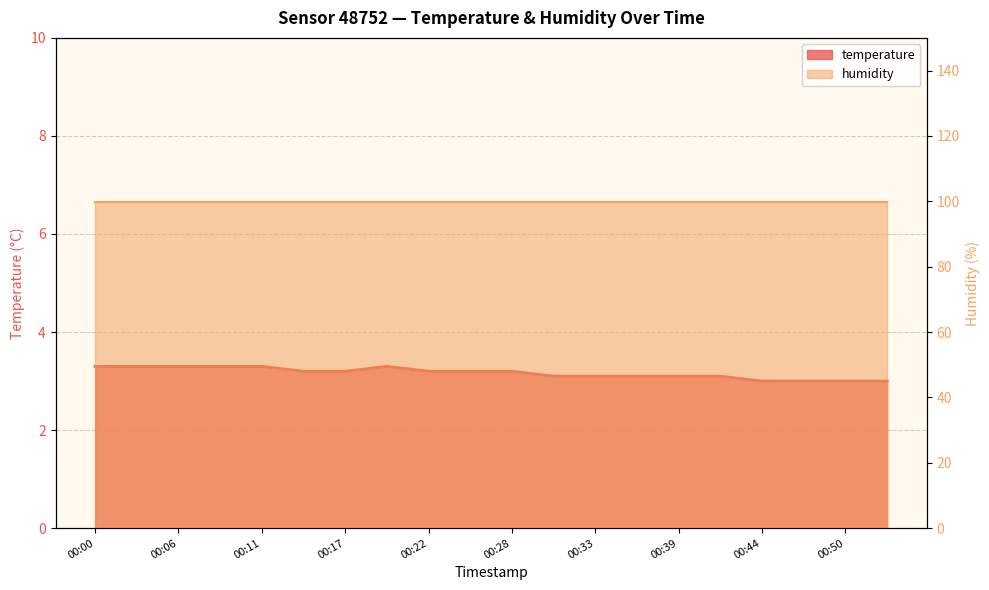

What is the approximate value at 00:42?

3.1